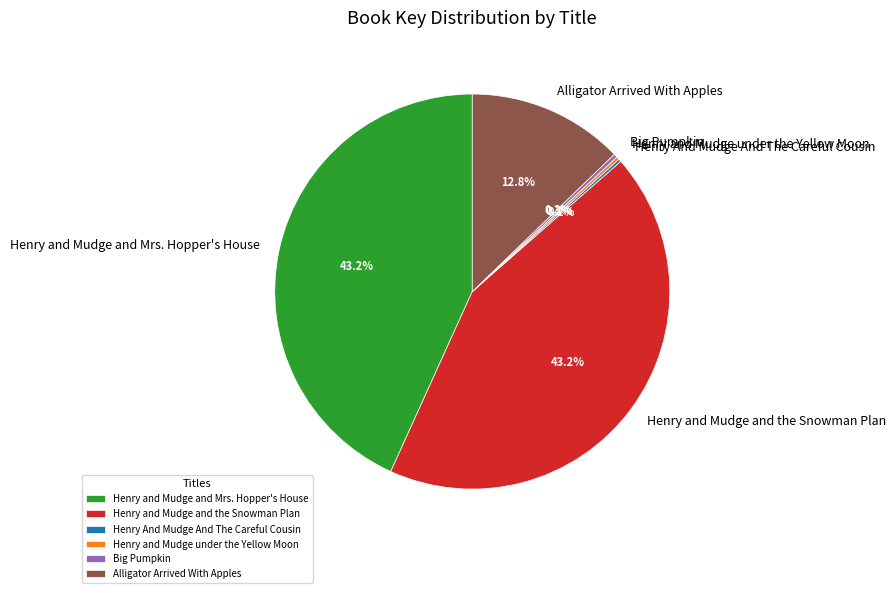

What is the ratio of the value at Henry and Mudge and Mrs. Hopper's House to the value at Big Pumpkin?

143.6